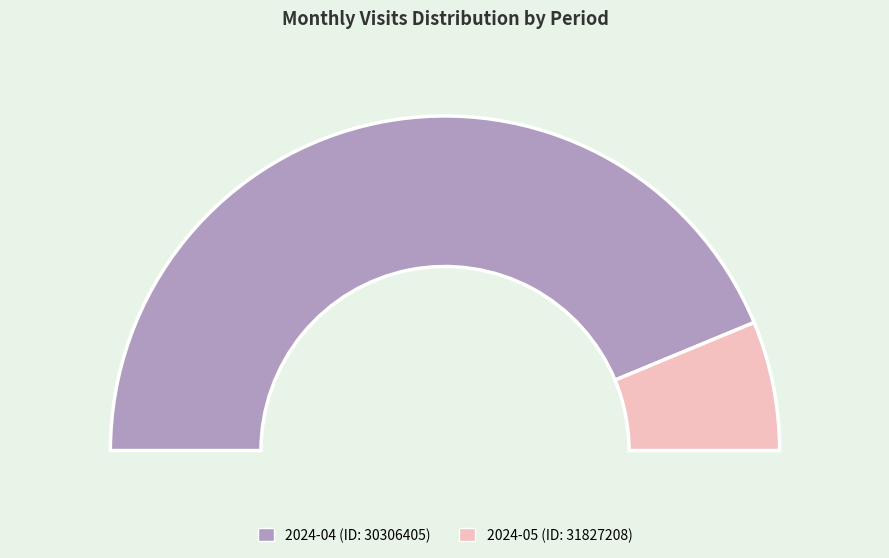

True or false: 2024-04 (ID: 30306405) accounts for 88% of the total.

True